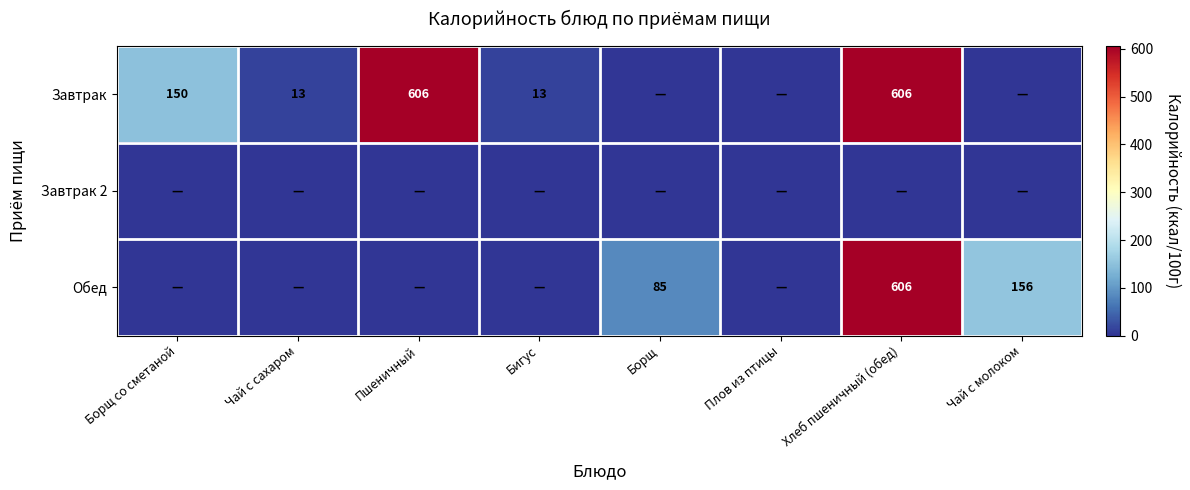

Which has a higher value, Борщ or Плов из птицы?

Борщ